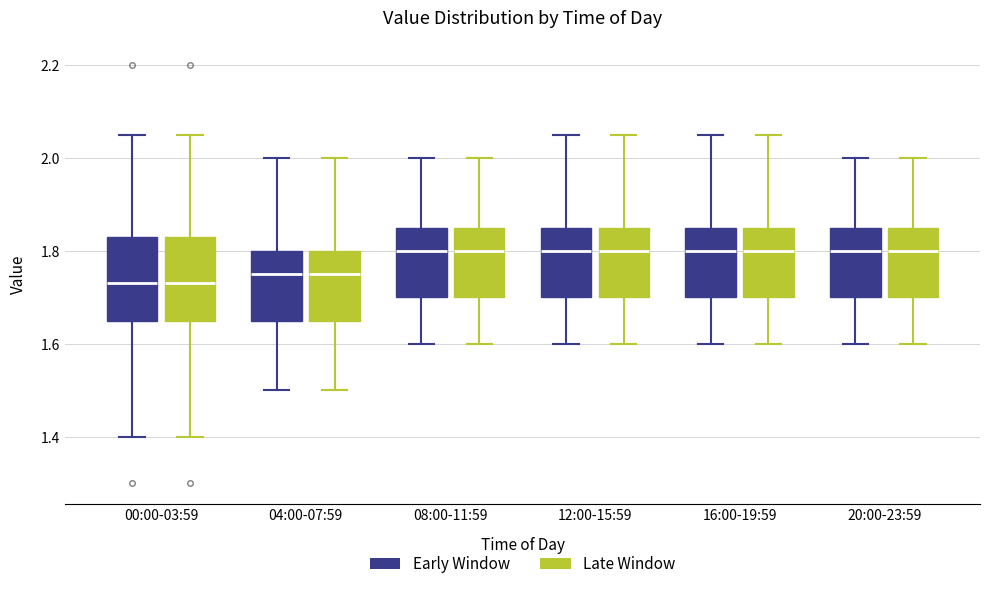

Reading left to right, read every box against the y-axis: the position of its median line, the range the box covers, and the ends of its whiskers. The values are not printed on the chart, so give them approximately, as read against the axis.

00:00-03:59 (Early Window): median 1.74, box 1.66 to 1.84, whiskers 1.40 to 2.06
00:00-03:59 (Late Window): median 1.74, box 1.66 to 1.84, whiskers 1.40 to 2.06
04:00-07:59 (Early Window): median 1.76, box 1.66 to 1.80, whiskers 1.50 to 2.00
04:00-07:59 (Late Window): median 1.76, box 1.66 to 1.80, whiskers 1.50 to 2.00
08:00-11:59 (Early Window): median 1.80, box 1.70 to 1.86, whiskers 1.60 to 2.00
08:00-11:59 (Late Window): median 1.80, box 1.70 to 1.86, whiskers 1.60 to 2.00
12:00-15:59 (Early Window): median 1.80, box 1.70 to 1.86, whiskers 1.60 to 2.06
12:00-15:59 (Late Window): median 1.80, box 1.70 to 1.86, whiskers 1.60 to 2.06
16:00-19:59 (Early Window): median 1.80, box 1.70 to 1.86, whiskers 1.60 to 2.06
16:00-19:59 (Late Window): median 1.80, box 1.70 to 1.86, whiskers 1.60 to 2.06
20:00-23:59 (Early Window): median 1.80, box 1.70 to 1.86, whiskers 1.60 to 2.00
20:00-23:59 (Late Window): median 1.80, box 1.70 to 1.86, whiskers 1.60 to 2.00